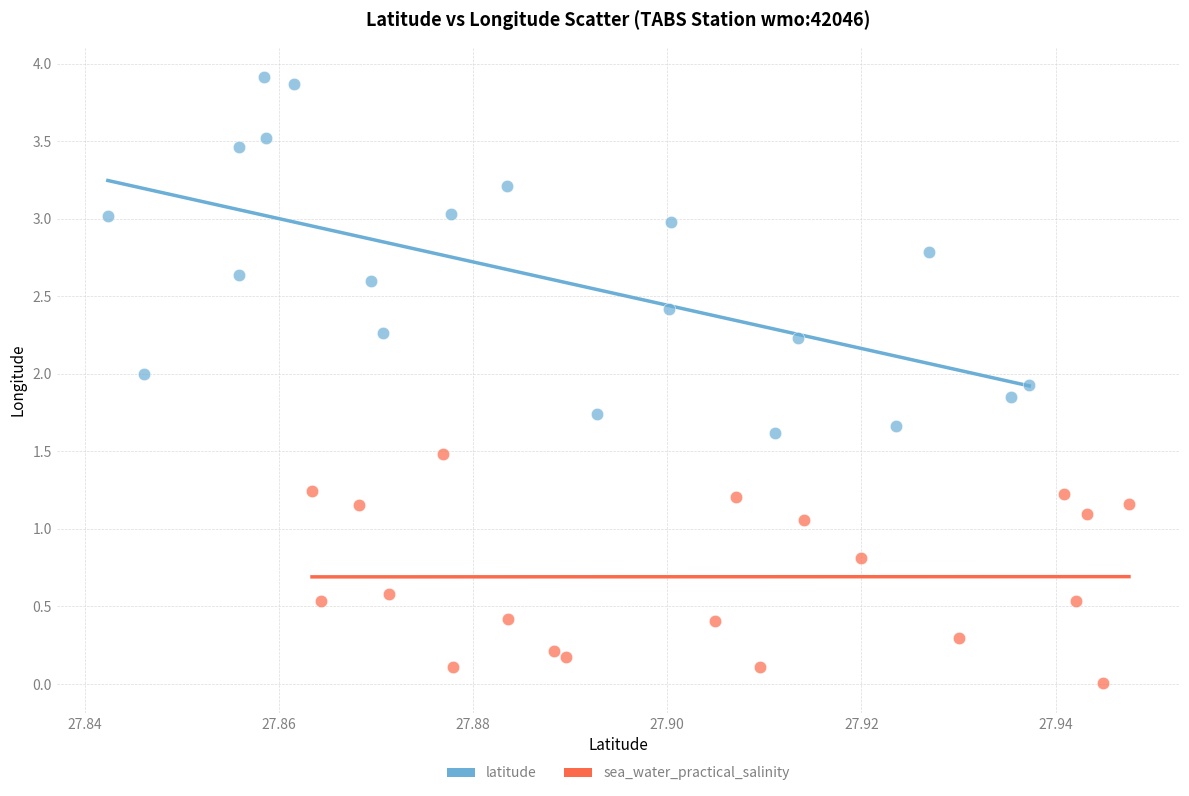

Which series contains the lowest Y value?

sea_water_practical_salinity